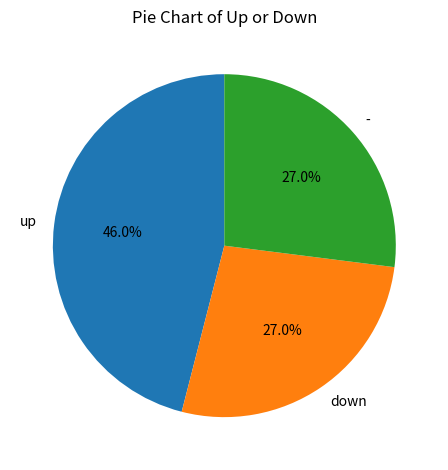

Combined, do up and down account for over 50%?

Yes